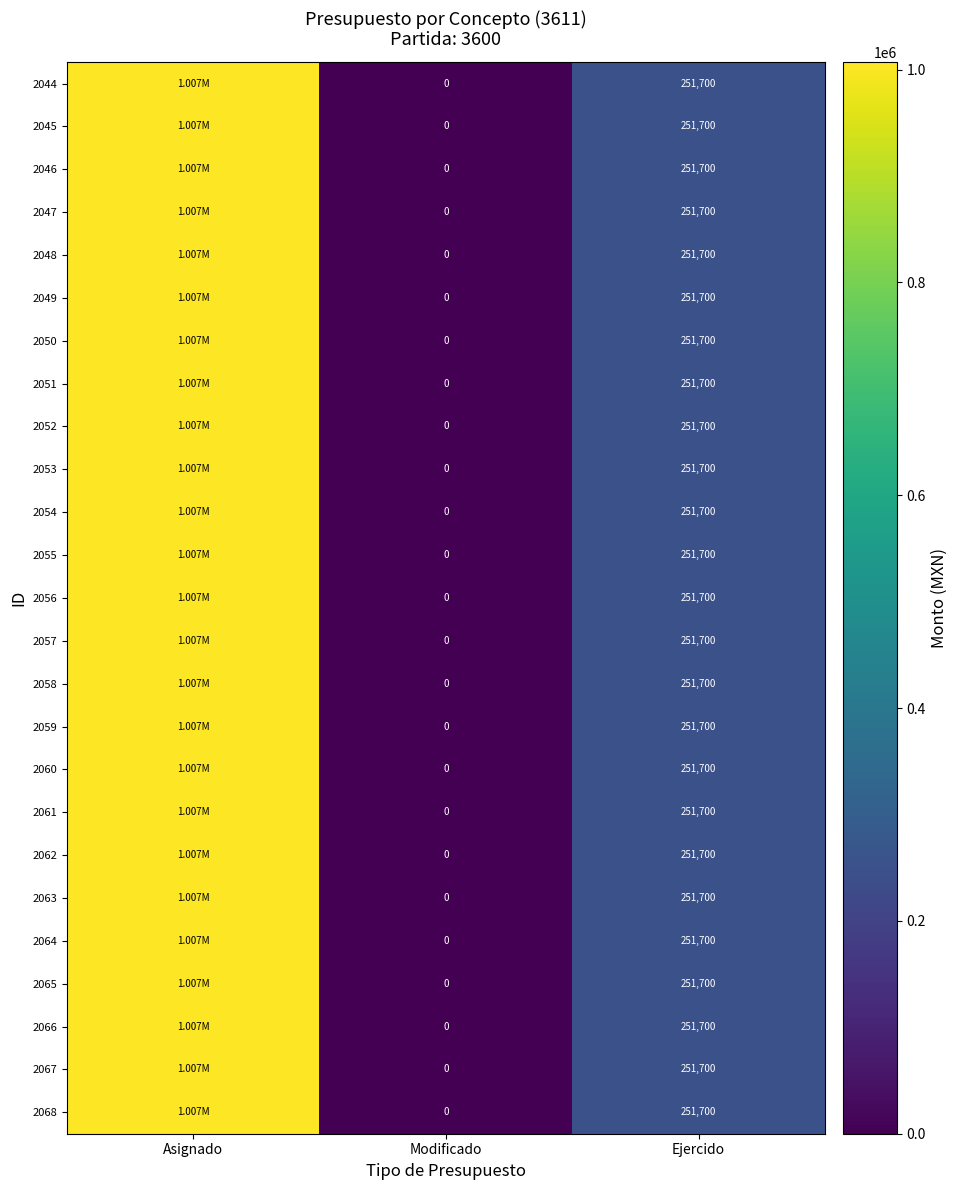

What is the difference between the 2048 values at Ejercido and Modificado?

251700